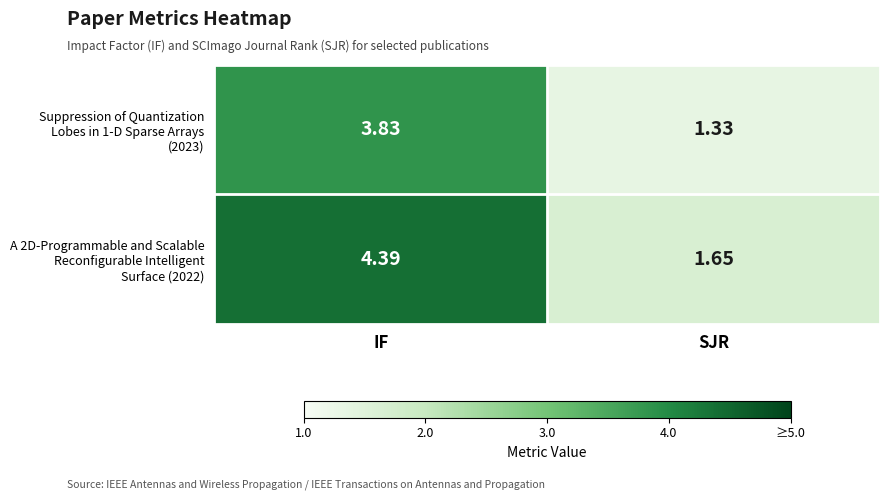

At which category does the chart reach its peak across all series?

IF